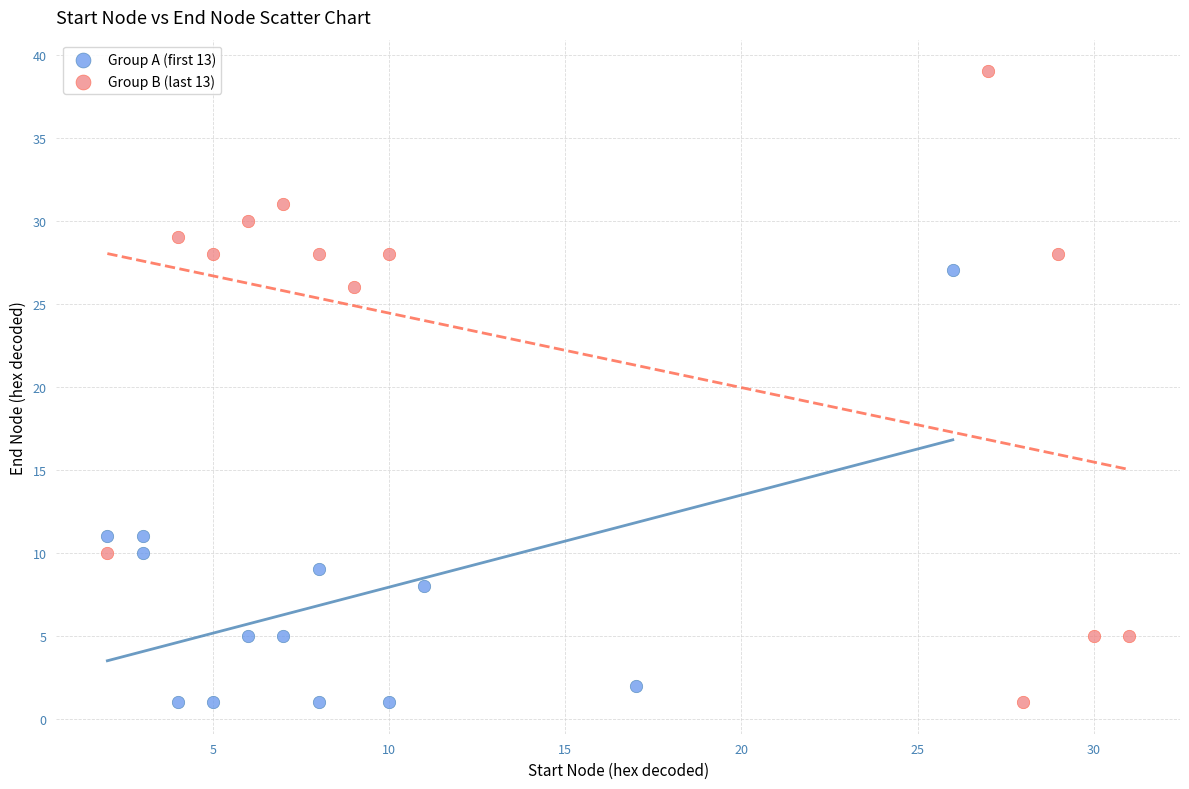

Which series contains the highest Y value?

Group B (last 13)